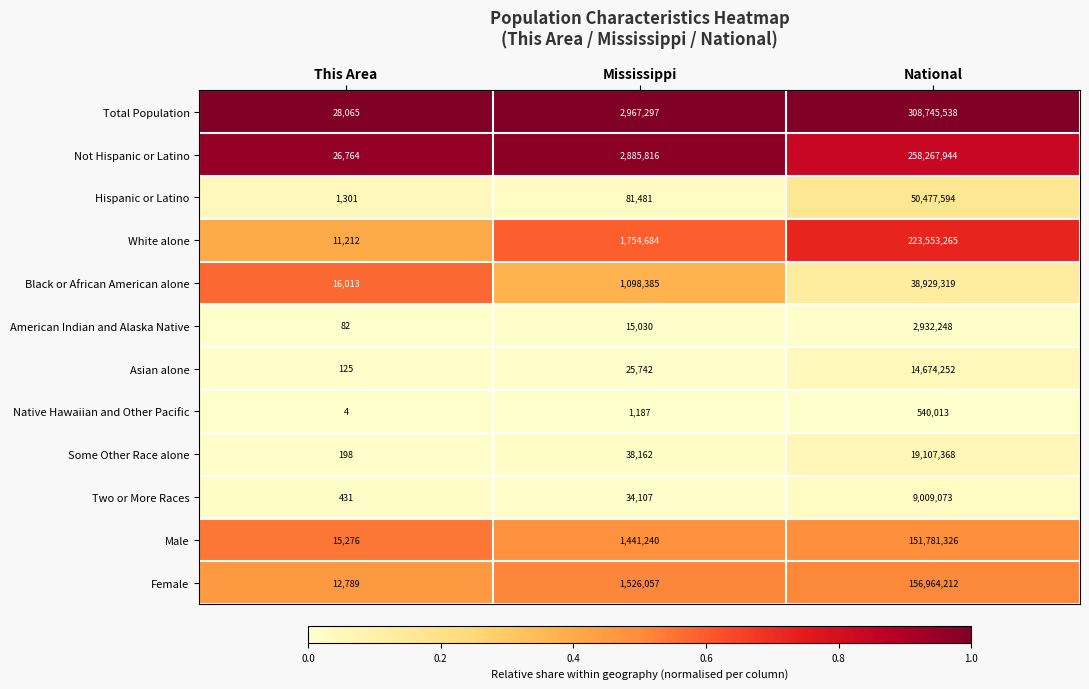

What is the total value across all series at Mississippi?

11869188